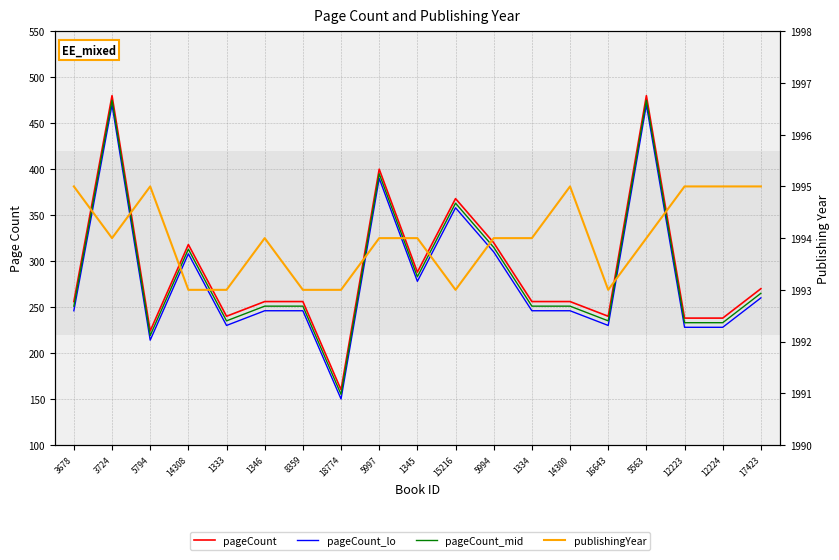

Between 8359 and 12223, which is larger?

8359